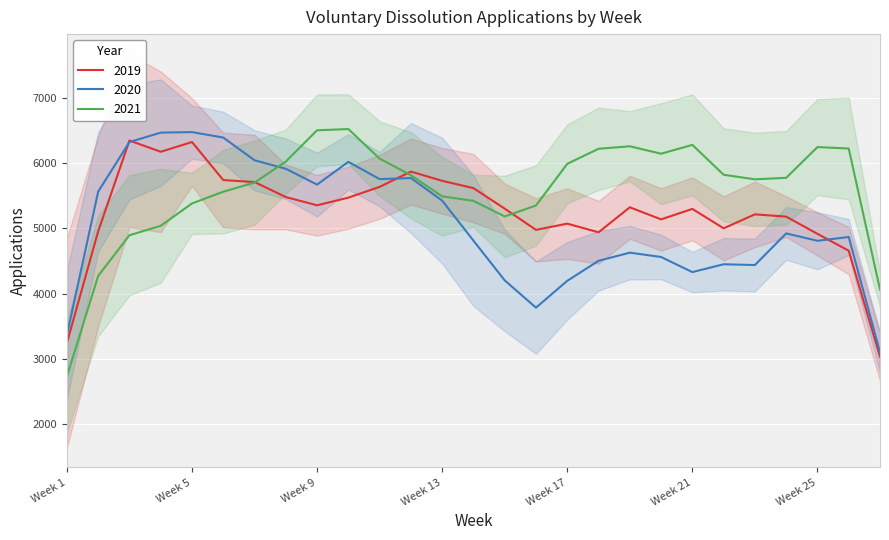

What is the maximum value for 2020?

6479.3